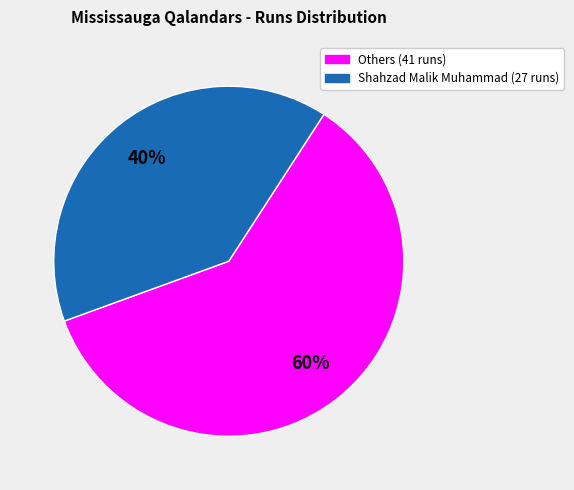

To the nearest percent, what is the average slice percentage?

50%